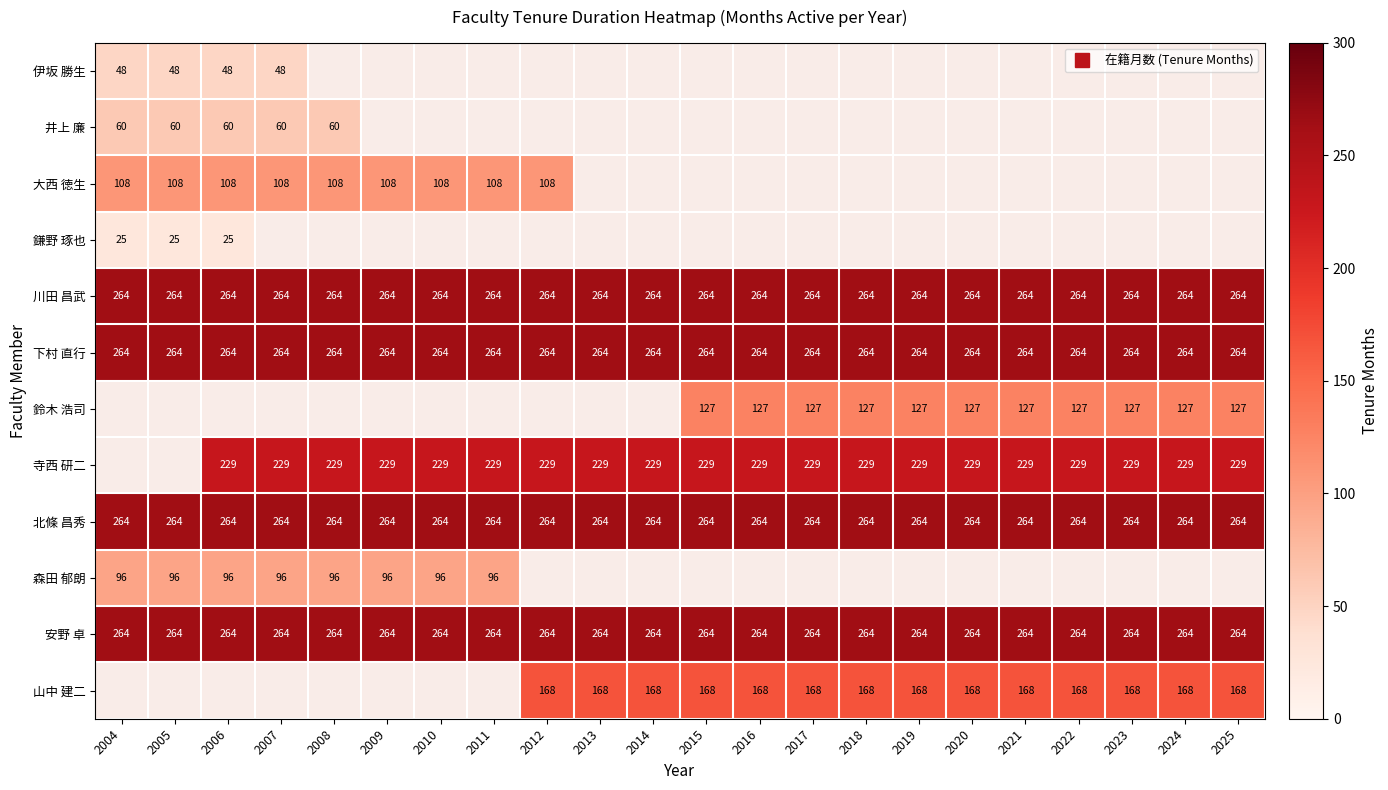

Is it true that 大西 徳生 equals 108.0 at 2010?

True